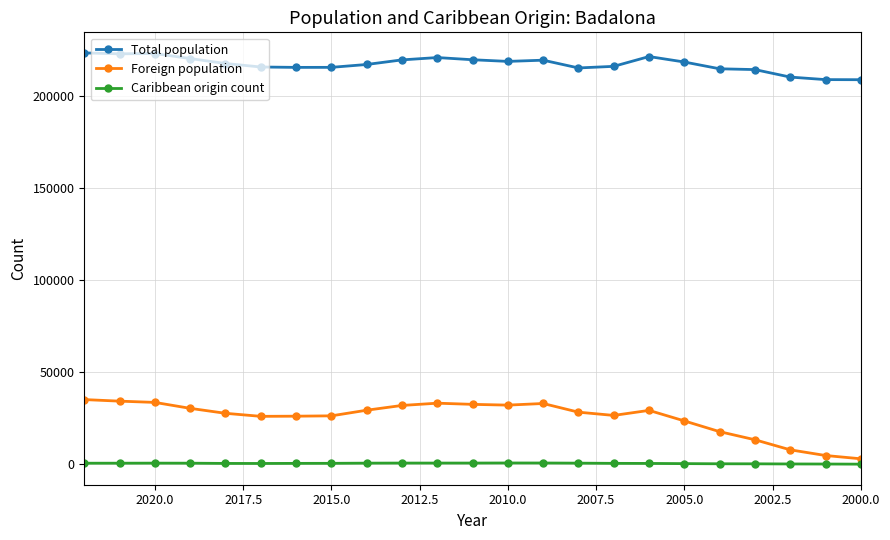

True or false: Foreign population and Total population intersect in this chart.

False